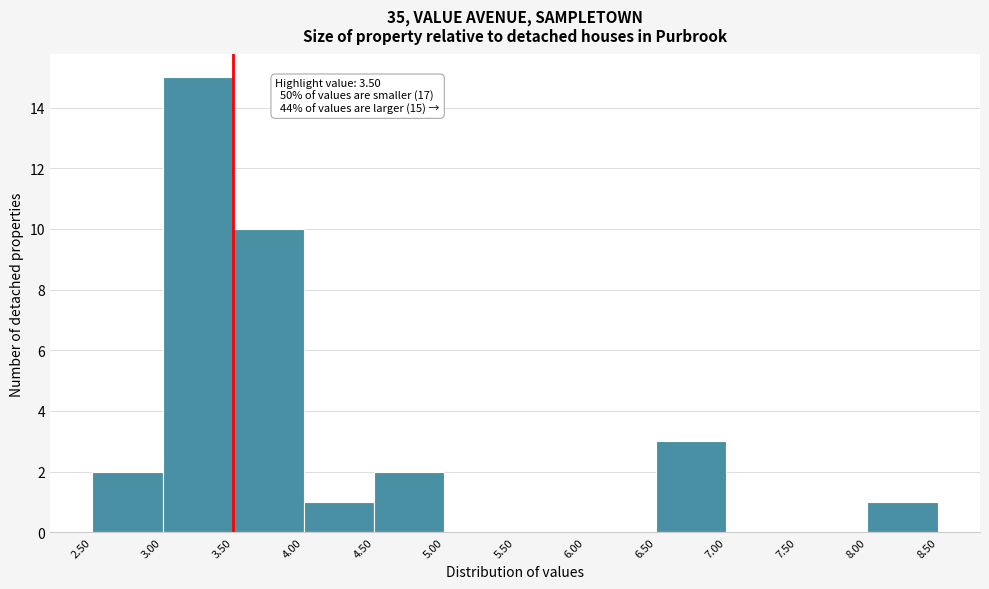

Over which range of the x-axis is the bar tallest?

3.00 to 3.50